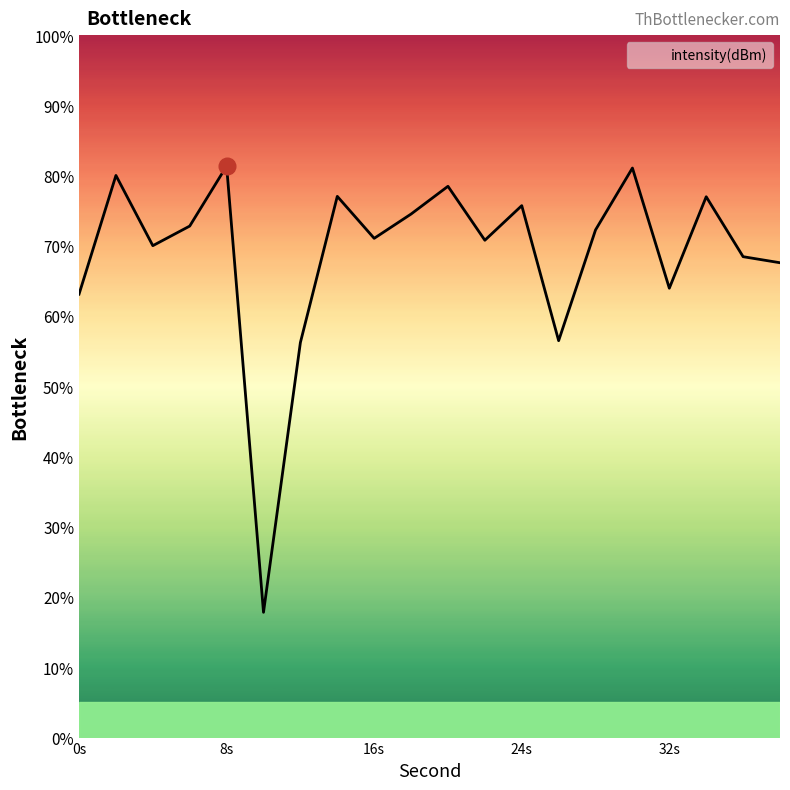

What is the greatest value displayed?

81.4